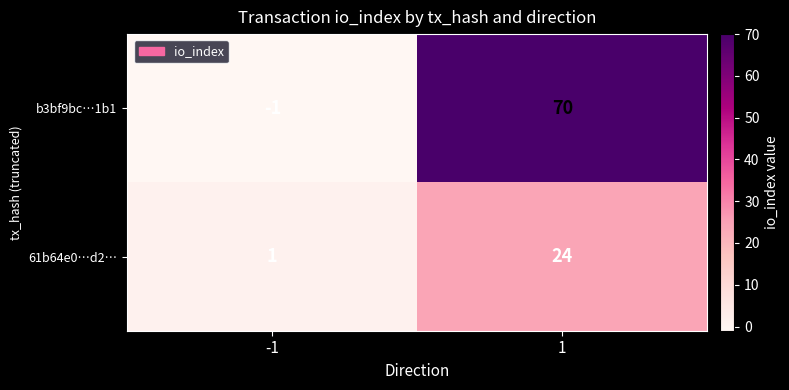

Is it true that 61b64e0…d2… equals 24 at 1?

True